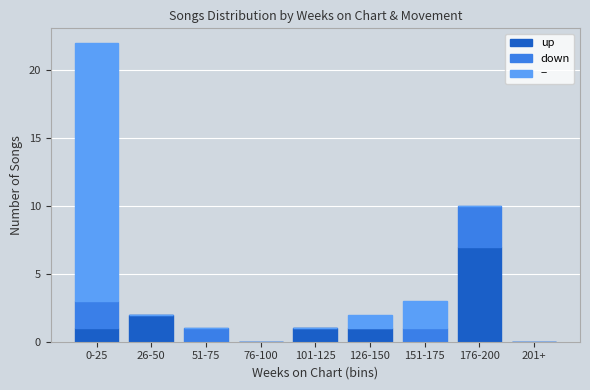

The up series shows 1 at 126-150. True or false?

True